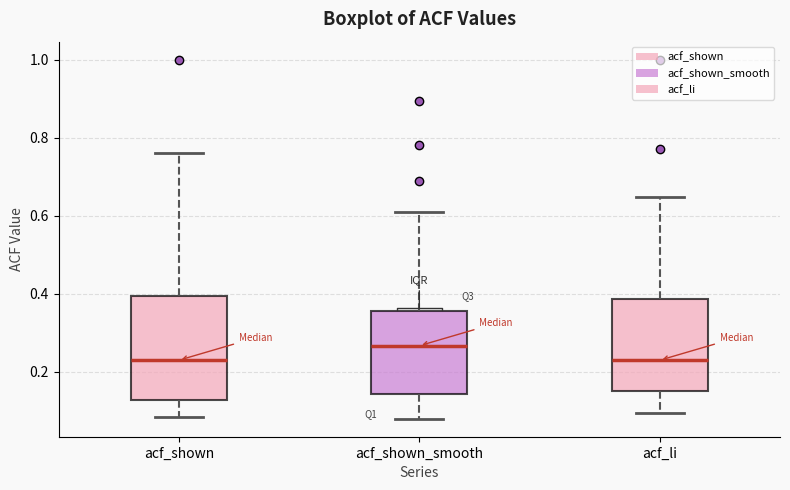

Where does the upper whisker of the box for acf_shown end on the y-axis? The values are not printed on the chart, so give them approximately, as read against the axis.

0.76